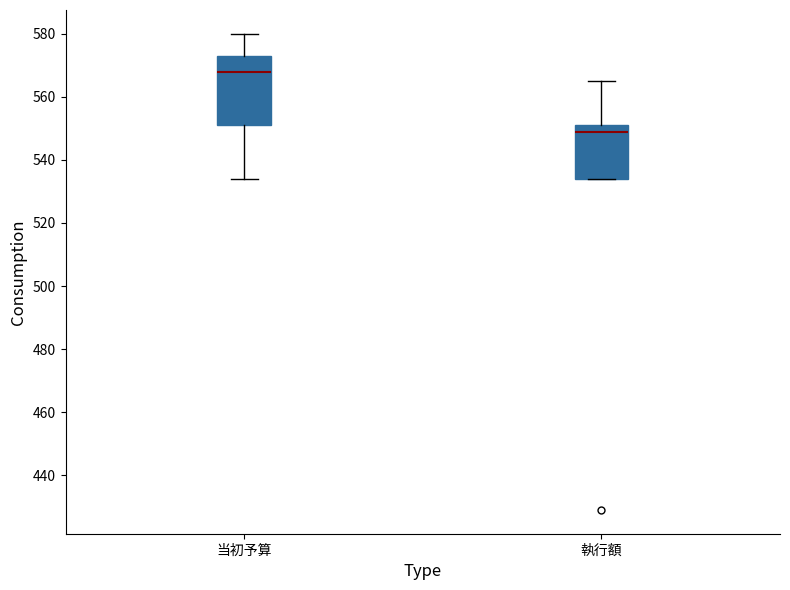

Which box has the lowest median line?

執行額